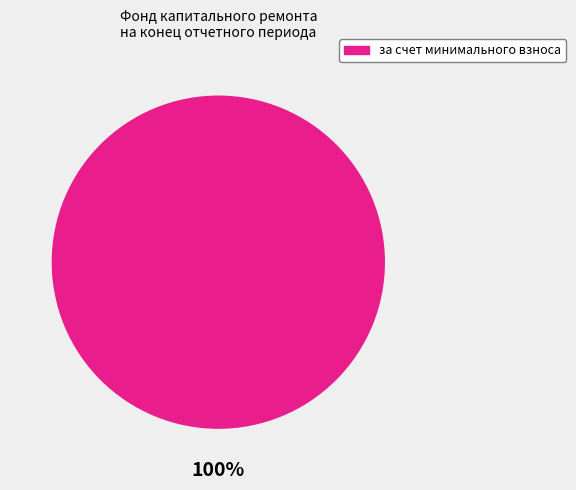

Is there any slice that represents more than half of the pie?

Yes